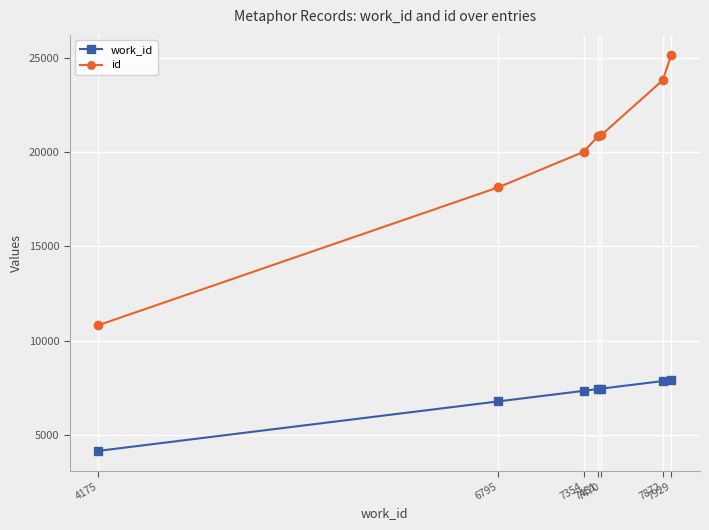

At how many categories does at least one series exceed 12363?

6